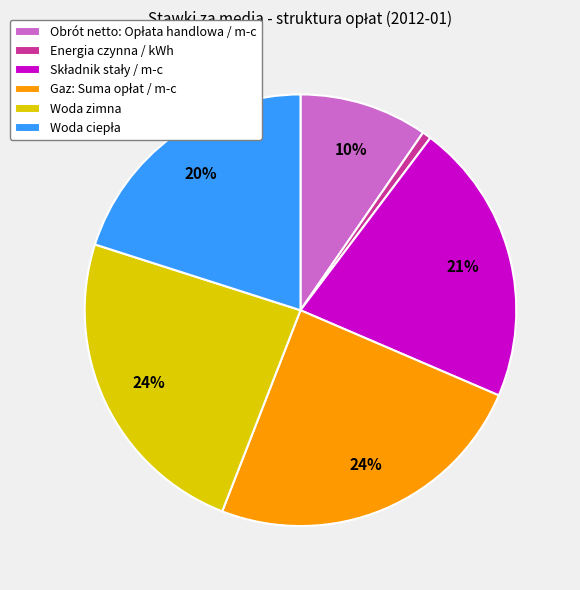

The Woda zimna slice represents 12% of the pie. True or false?

False